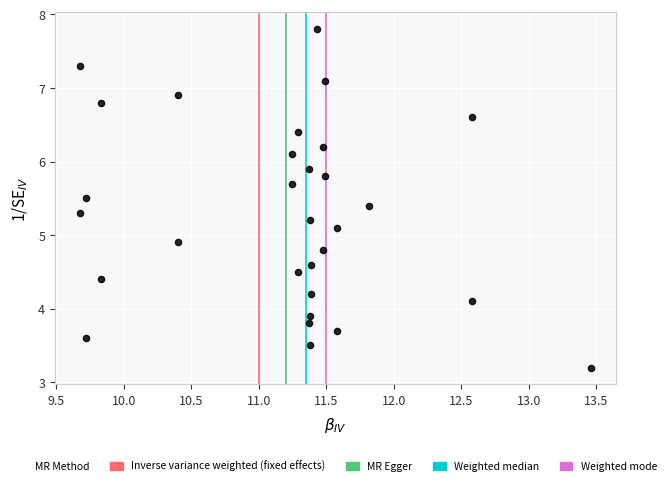

What is the range of X values (max minus min)?

3.8